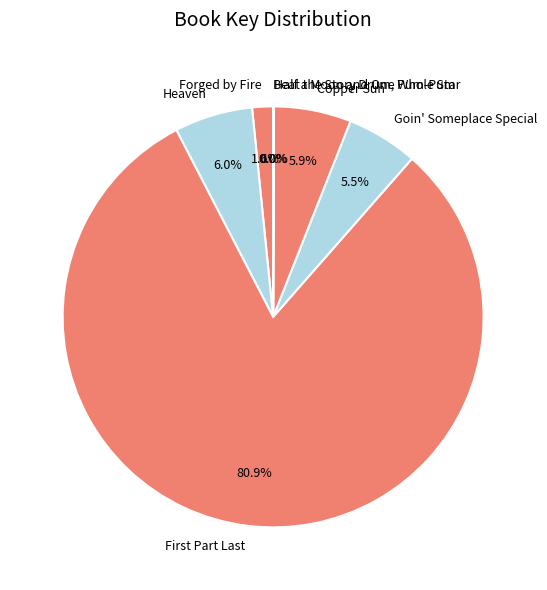

Which slice represents more than half of the pie?

First Part Last